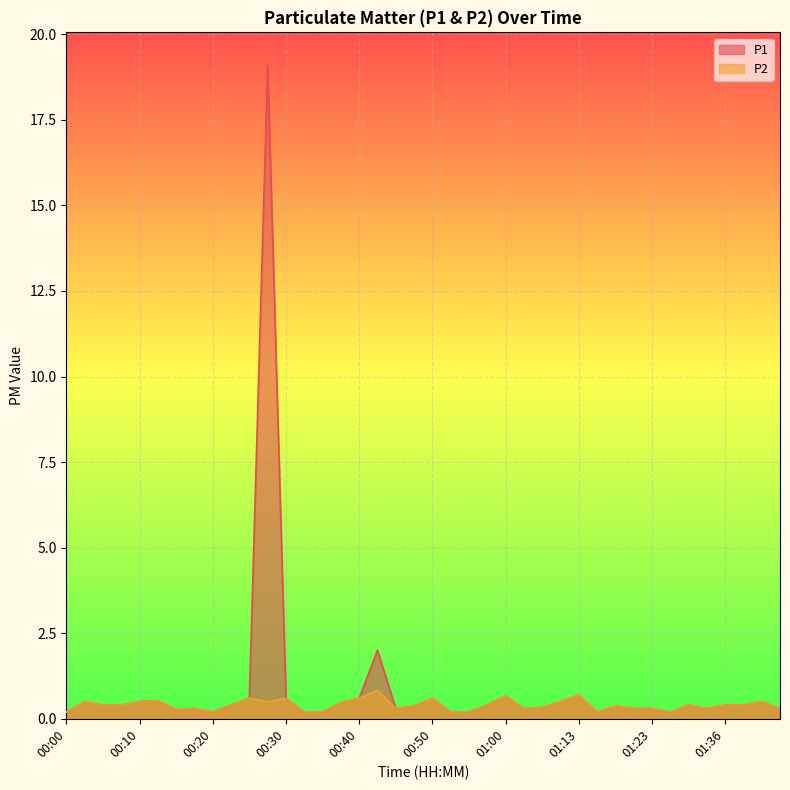

What is the label of the 18th point from the right?

00:55